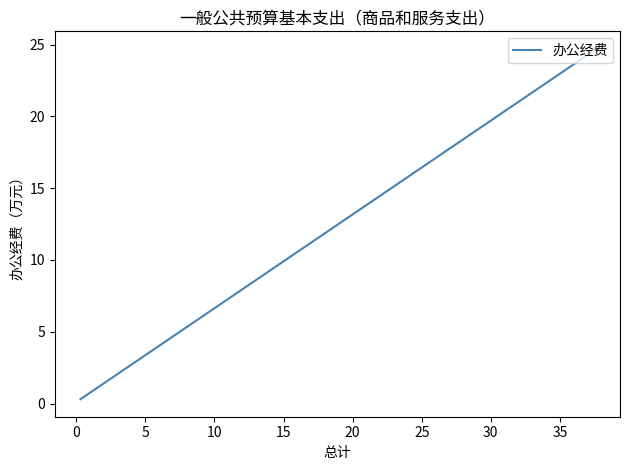

What is the difference between the maximum and minimum values?

24.4